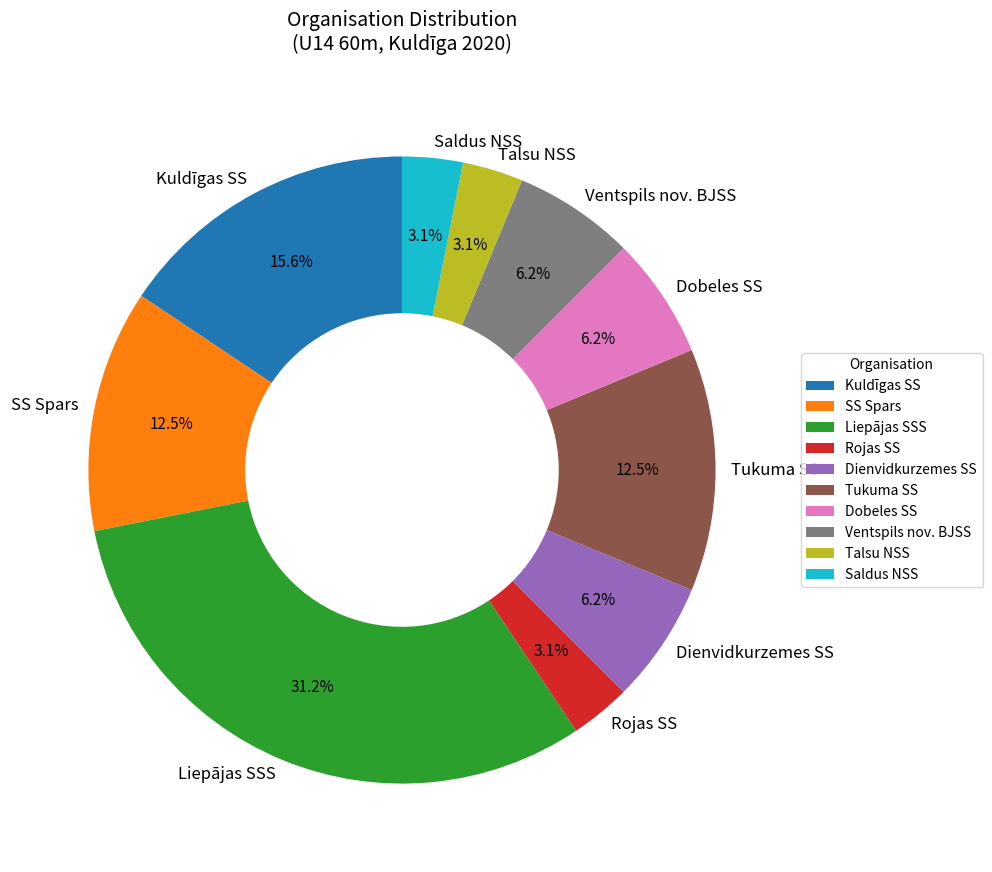

What is the ratio of the value at SS Spars to the value at Talsu NSS?

4.0